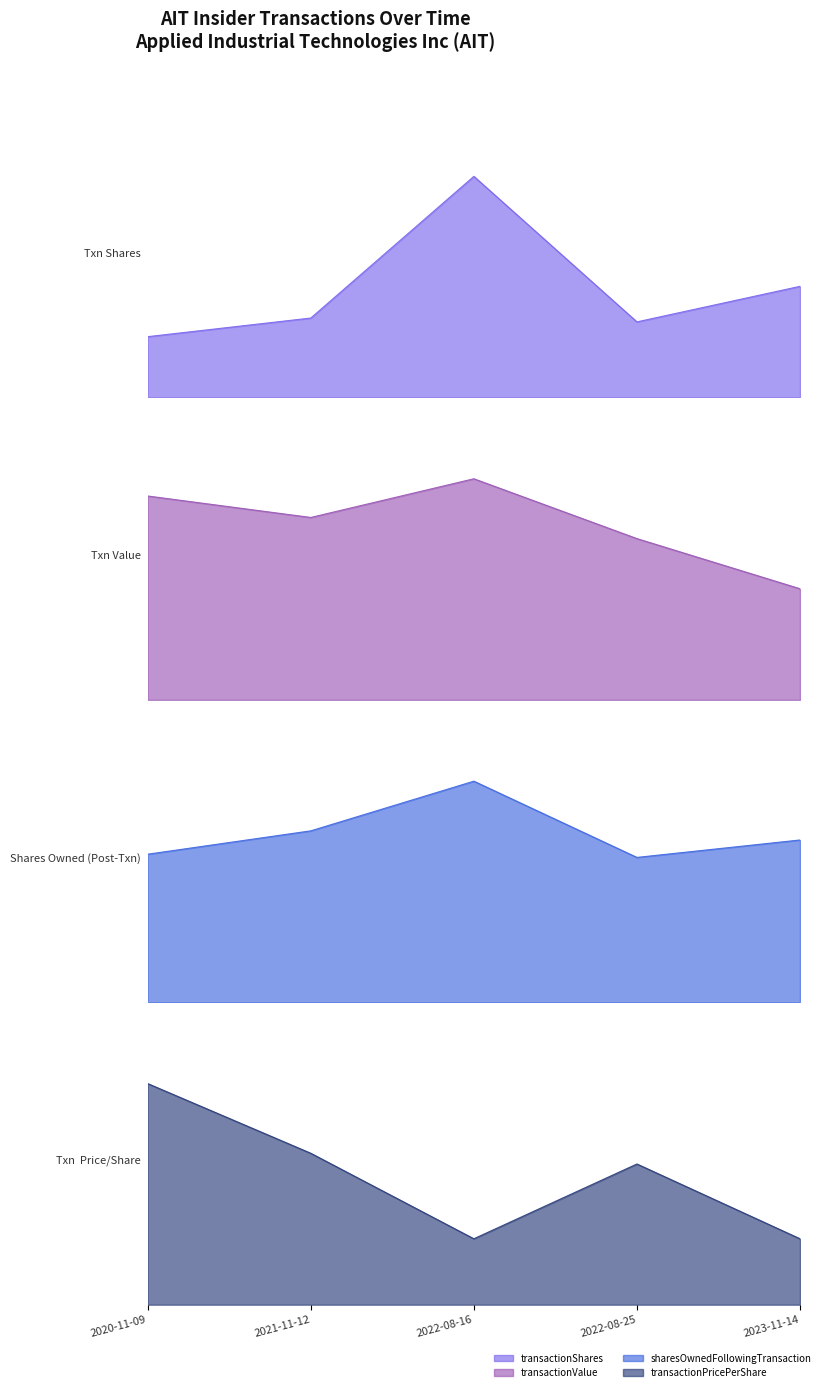

At which category is the sum across all series the highest?

2022-08-16